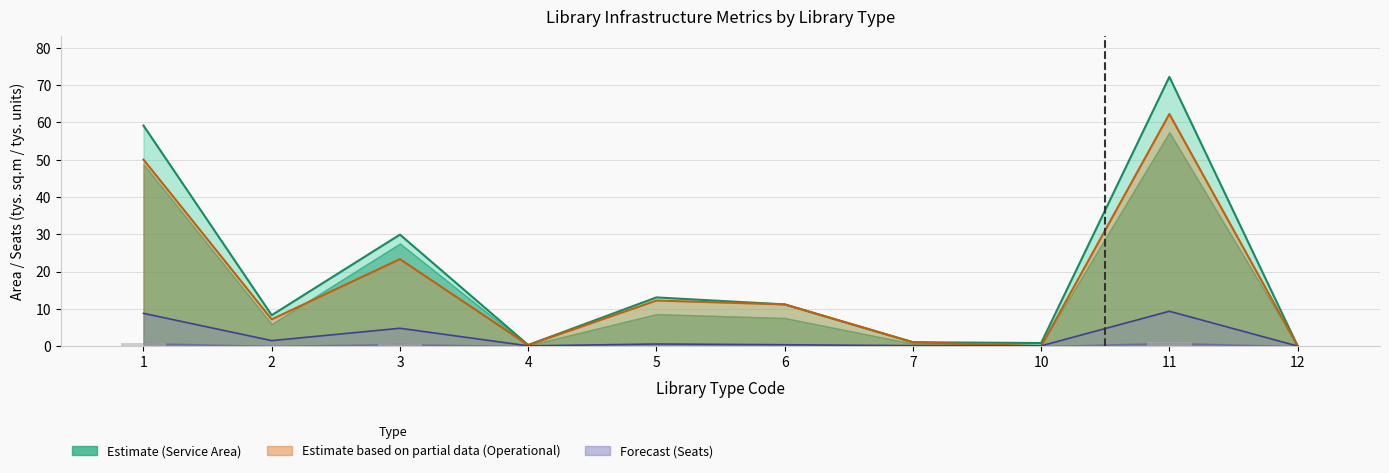

Which label corresponds to the largest value in the chart?

11